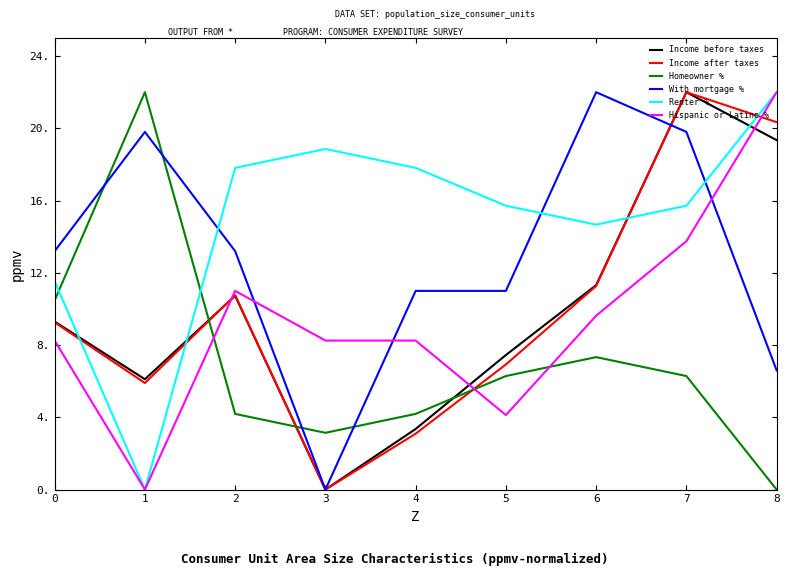

Reading left to right, list all the values displayed in this chart.

Income before taxes: 9.3	6.1	10.7	0.0	3.4	7.4	11.3	22.0	19.3
Income after taxes: 9.3	5.9	10.8	0.0	3.1	6.9	11.3	22.0	20.3
Homeowner %: 10.5	22.0	4.2	3.1	4.2	6.3	7.3	6.3	0.0
With mortgage %: 13.2	19.8	13.2	0.0	11.0	11.0	22.0	19.8	6.6
Renter %: 11.5	0.0	17.8	18.9	17.8	15.7	14.7	15.7	22.0
Hispanic or Latino %: 8.2	0.0	11.0	8.2	8.2	4.1	9.6	13.7	22.0